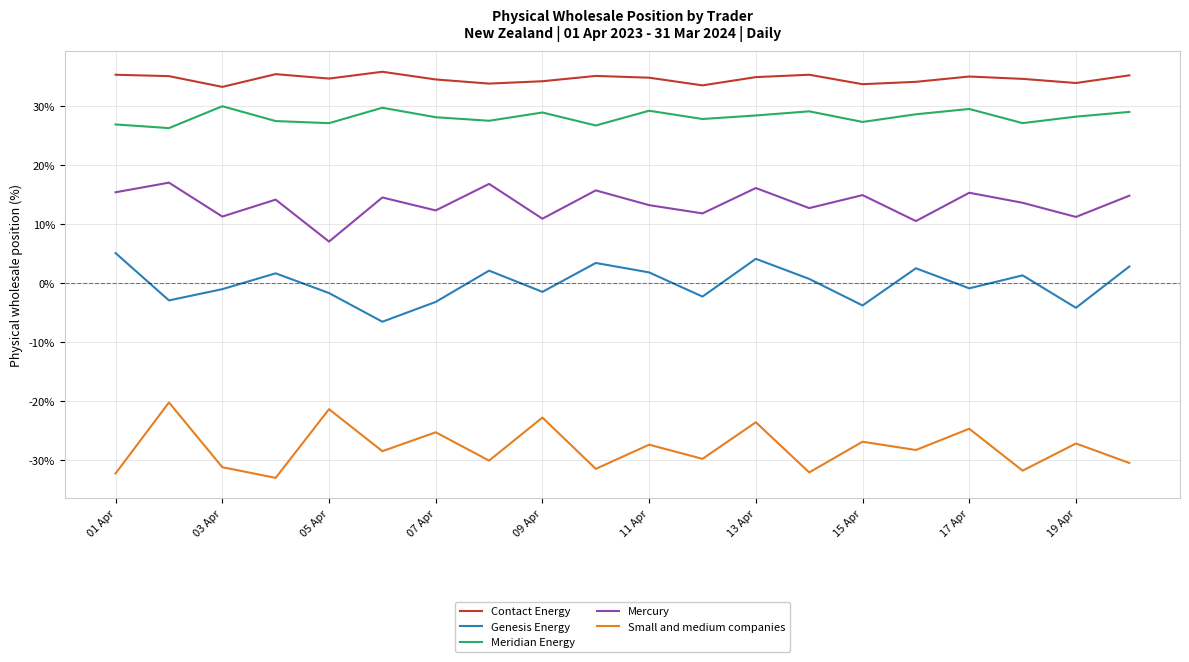

What is the greatest value displayed?

35.8